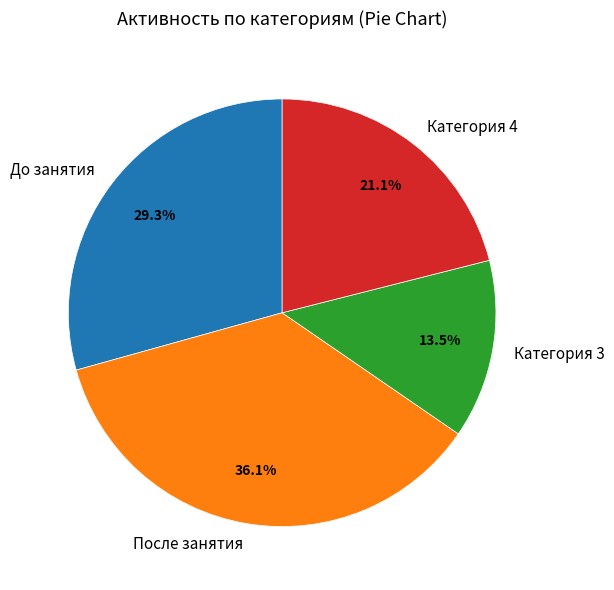

To the nearest percent, what is the average slice percentage?

25%